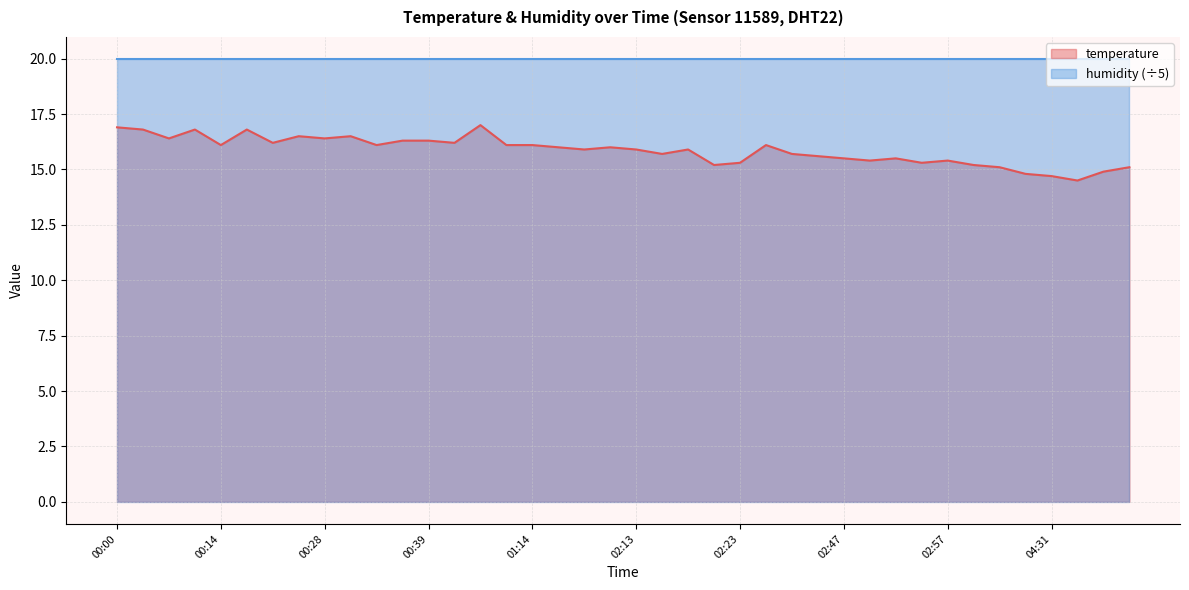

How many interior local valleys (lower than both neighbors) does the data have?

12